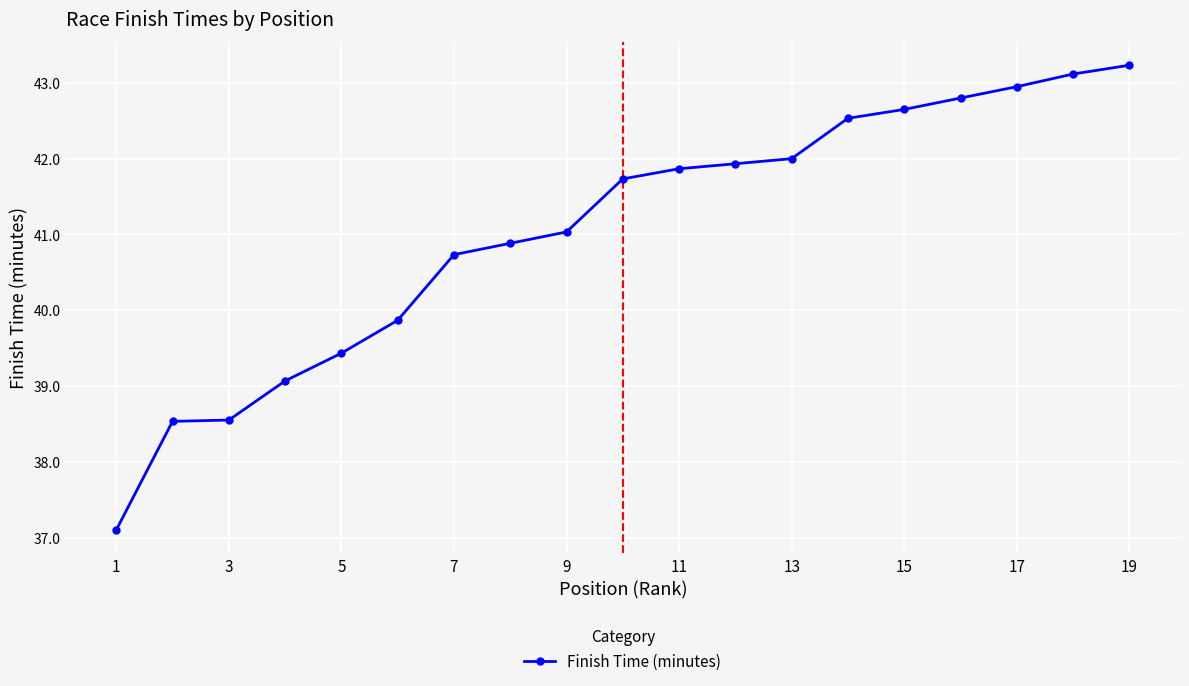

What is the greatest value displayed?

43.2